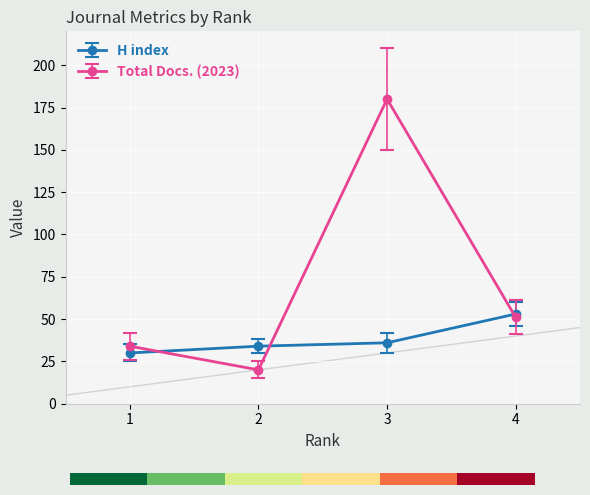

What is the maximum value for Total Docs. (2023)?

180